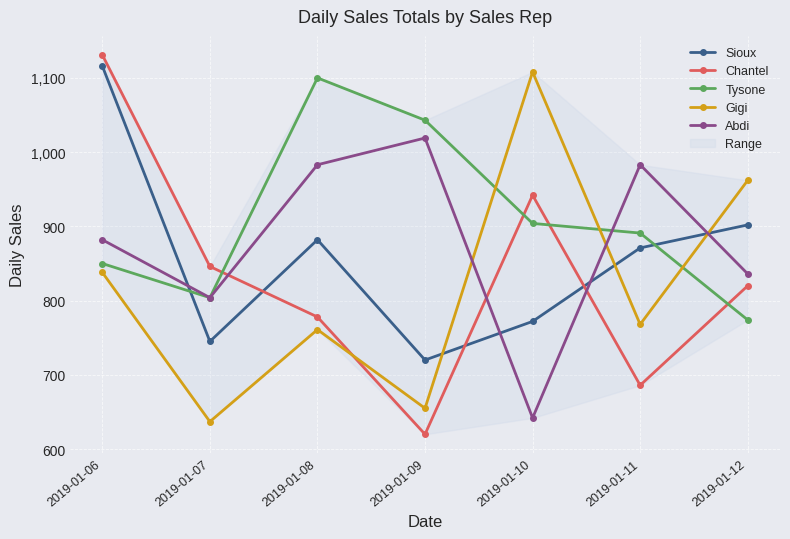

Does the chart have visible grid lines?

Yes